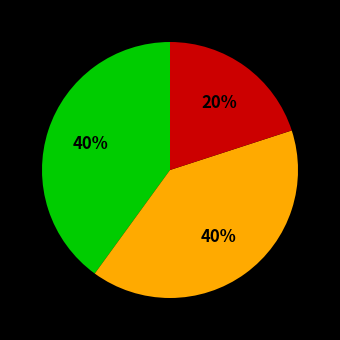

To the nearest percent, what is the difference between the largest and smallest slice percentages?

20%